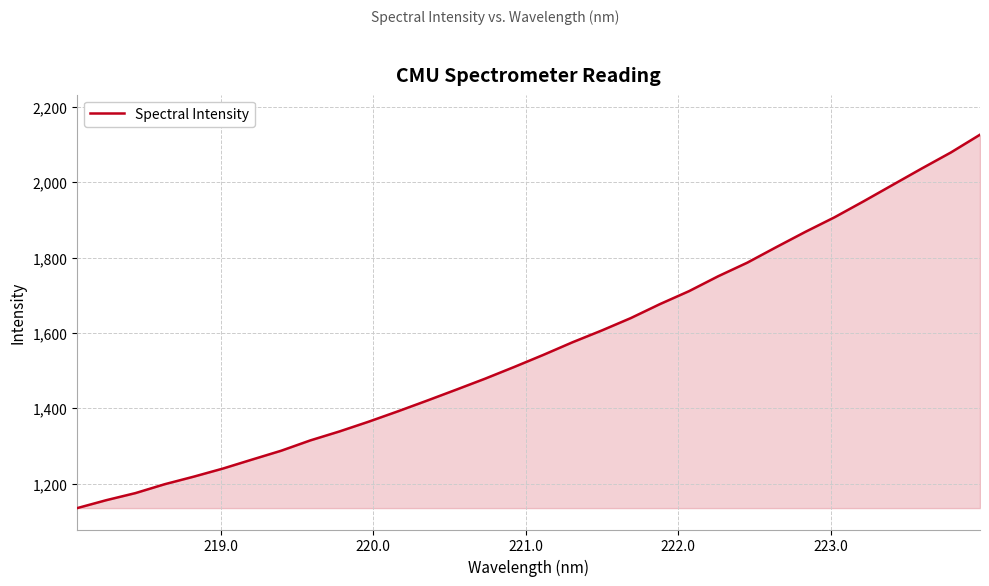

Does the chart display data point markers on the line(s)?

No